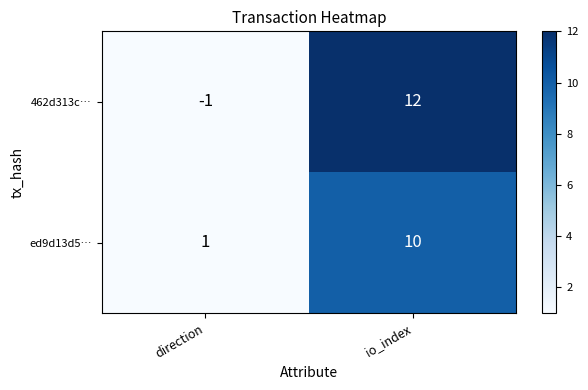

At how many categories does at least one series exceed 6?

1